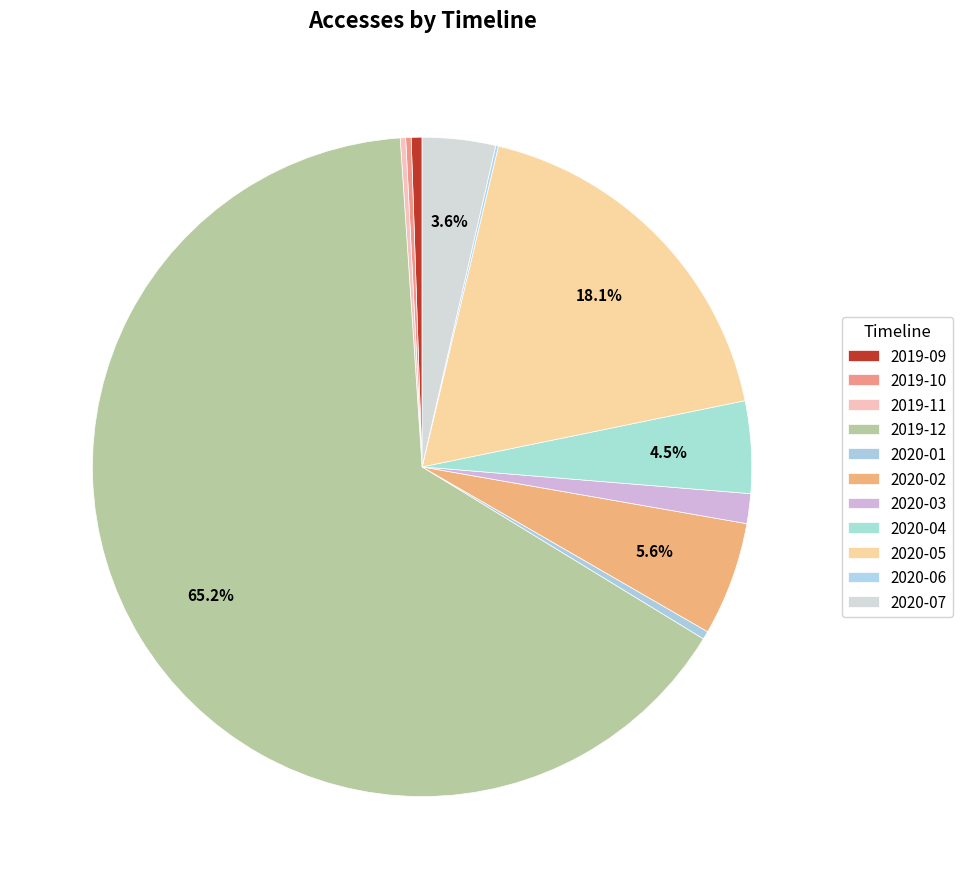

Count the number of slices in the pie.

11